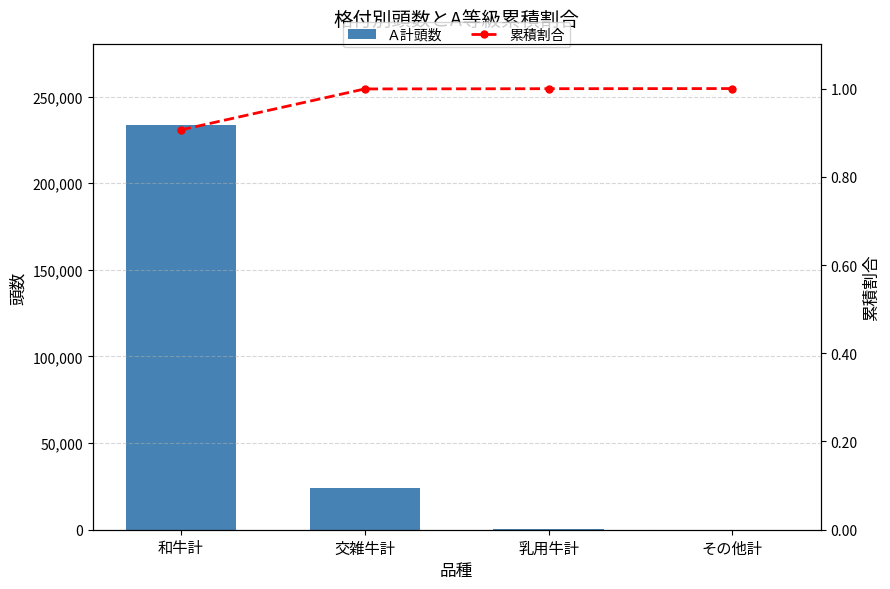

At how many categories does at least one series exceed 158915?

1